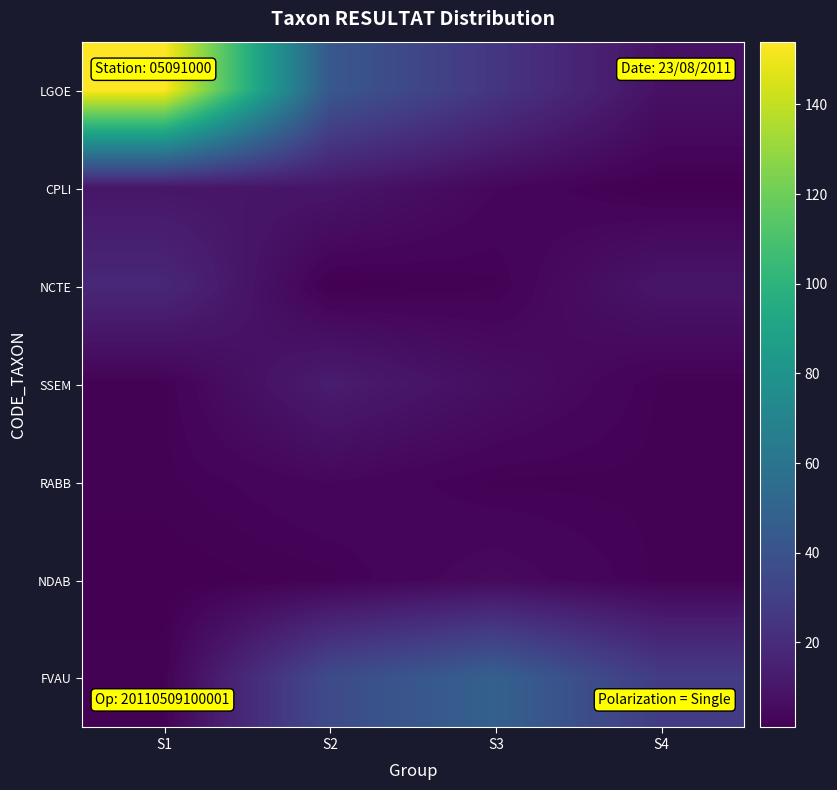

What is the total value across all series at S4?

53